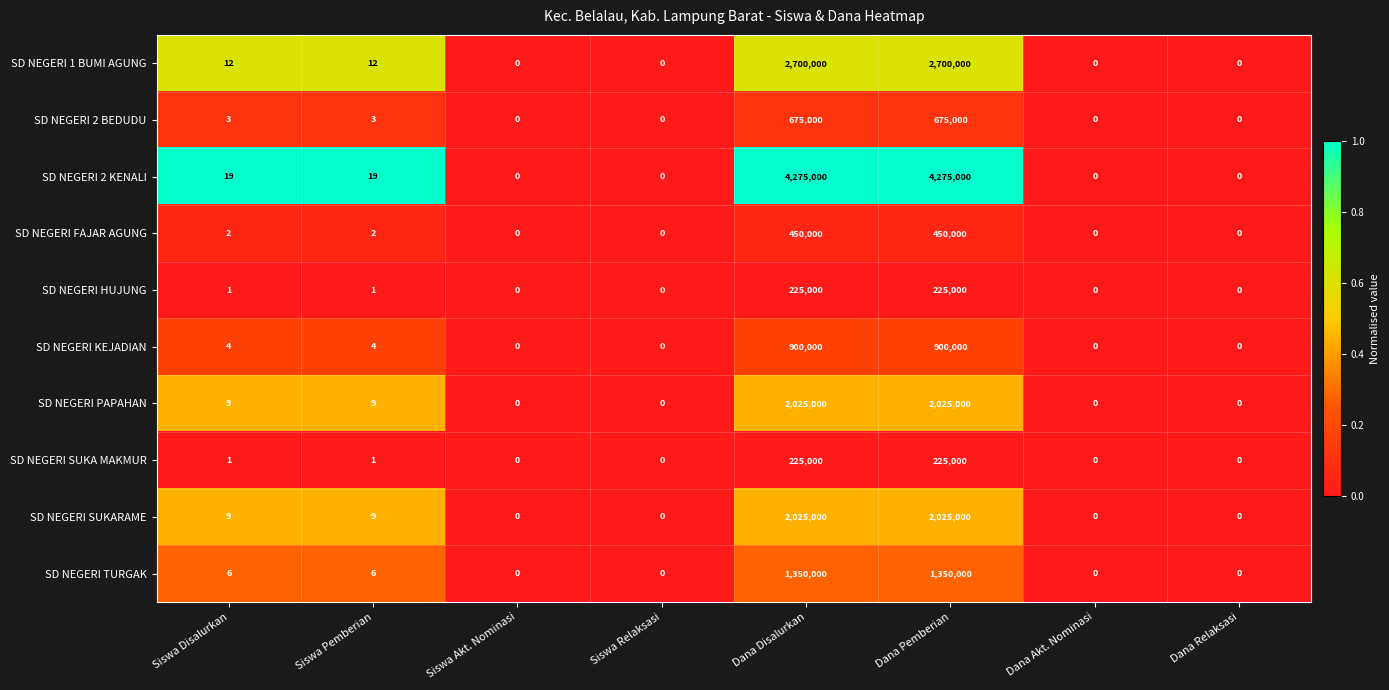

What is the maximum value for SD NEGERI TURGAK?

1350000